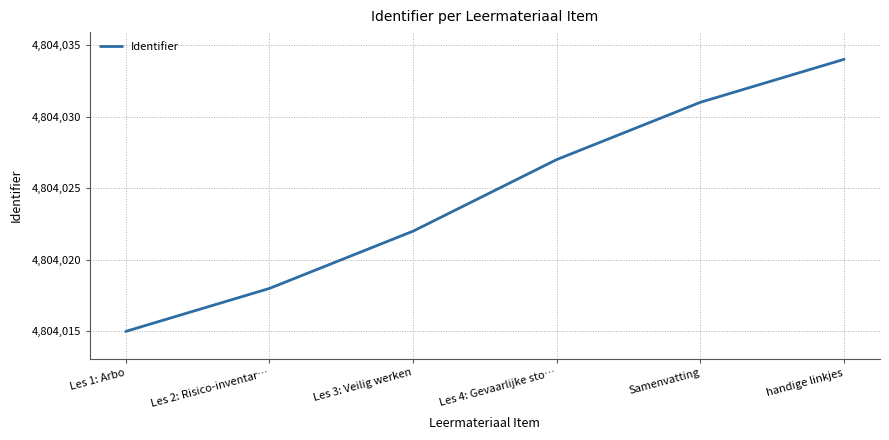

Where is the data nearest to the value 4804024?

Les 3: Veilig werken